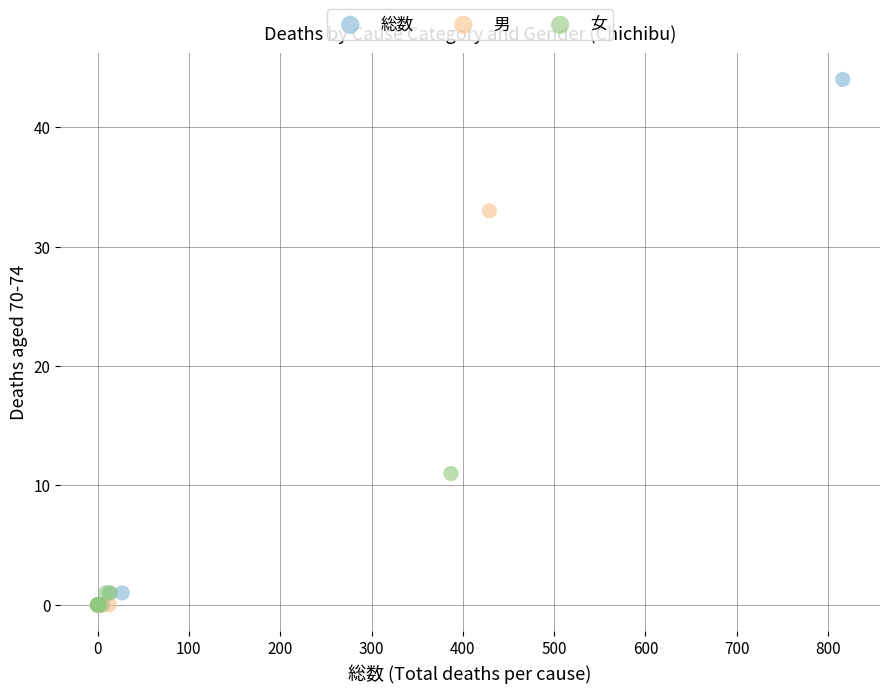

Which series reaches the maximum Y coordinate?

総数